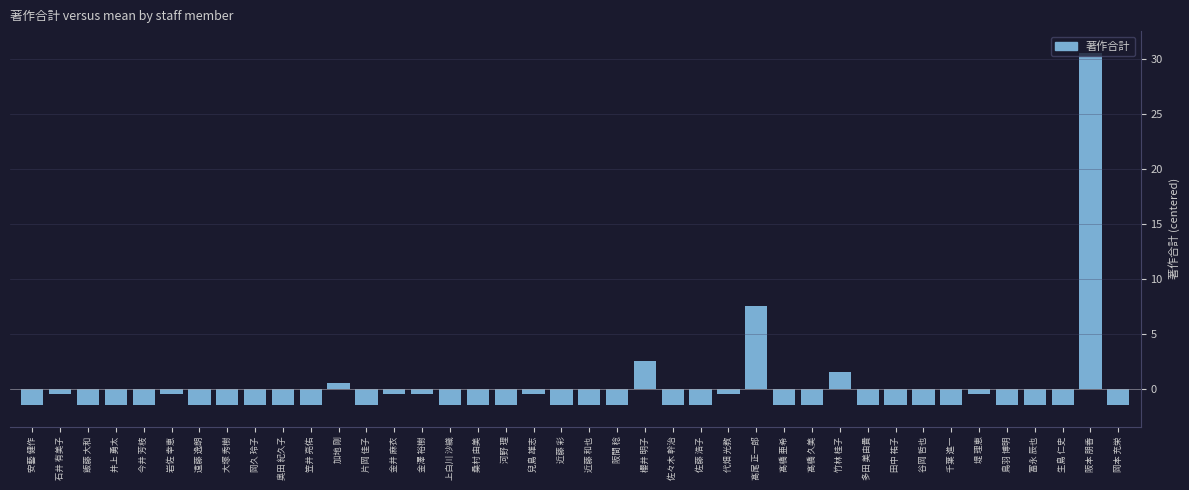

What is the greatest value displayed?

30.6